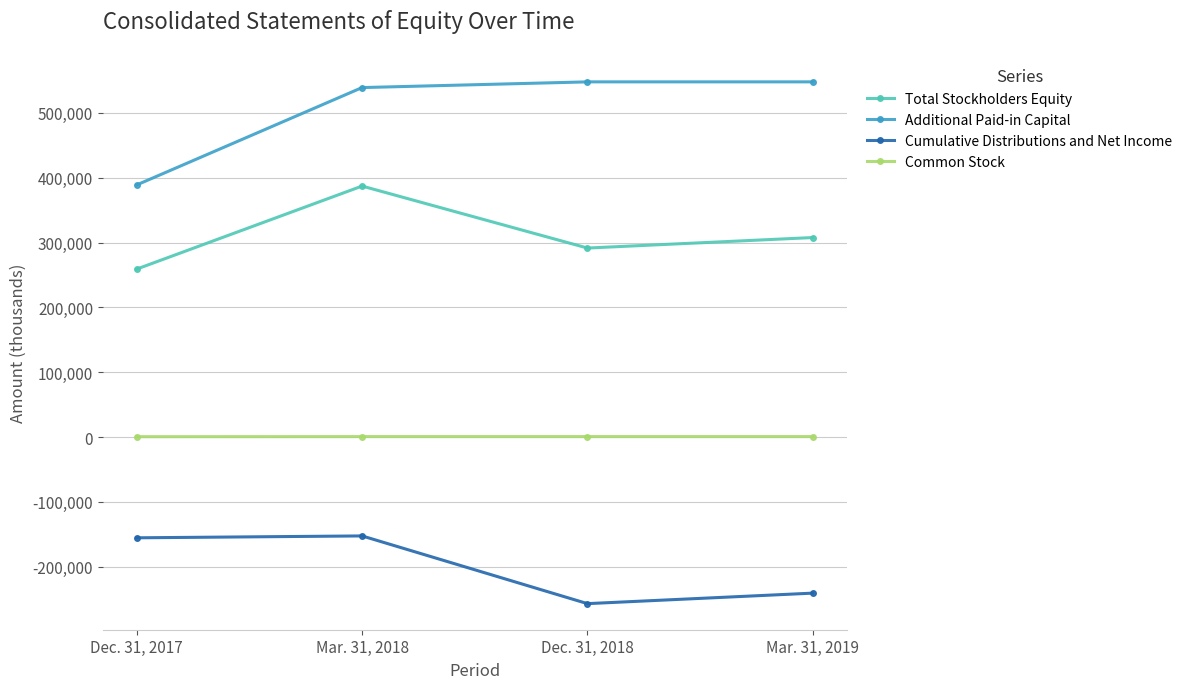

How many interior local peaks does the Common Stock series have?

1